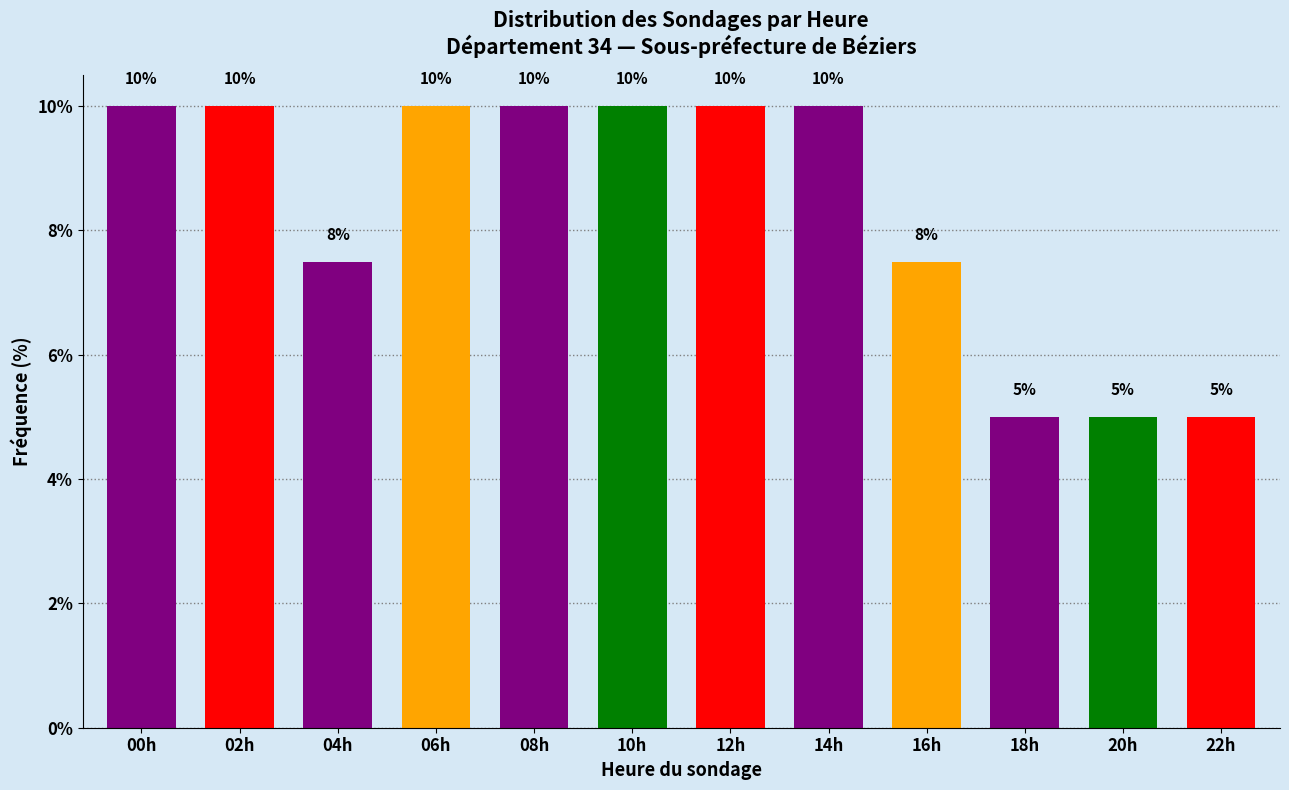

Approximately how many times larger is the value at 06h compared to 00h?

1.0